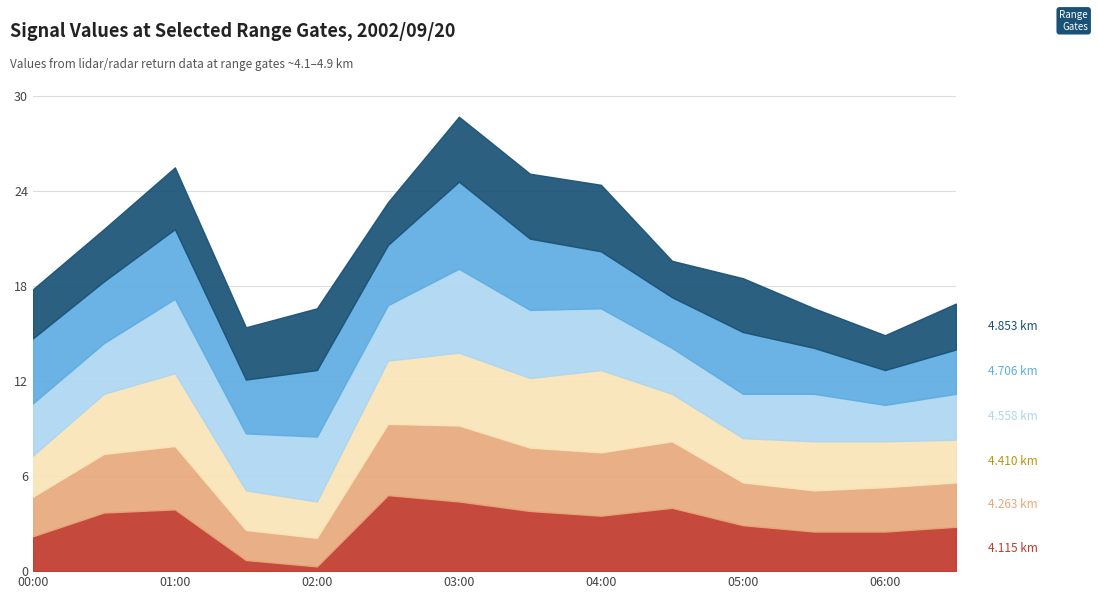

Where is 4.410 nearest to the value 3?

2002/09/20 04:30